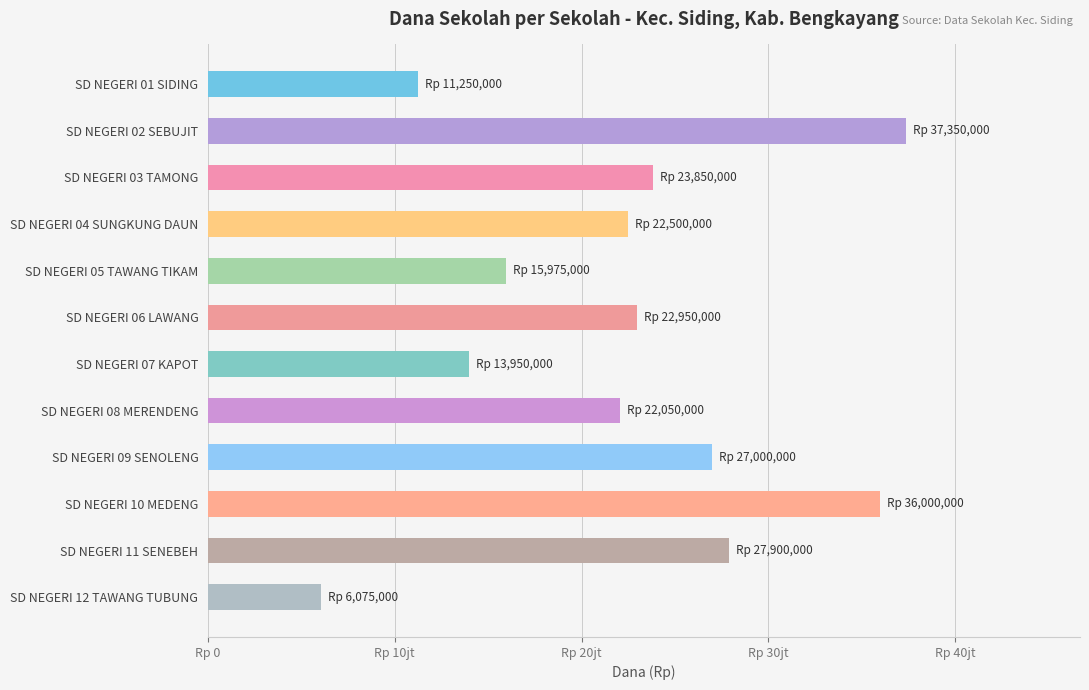

Rank the categories by value from highest to lowest.

SD NEGERI 02 SEBUJIT, SD NEGERI 10 MEDENG, SD NEGERI 11 SENEBEH, SD NEGERI 09 SENOLENG, SD NEGERI 03 TAMONG, SD NEGERI 06 LAWANG, SD NEGERI 04 SUNGKUNG DAUN, SD NEGERI 08 MERENDENG, SD NEGERI 05 TAWANG TIKAM, SD NEGERI 07 KAPOT, SD NEGERI 01 SIDING, SD NEGERI 12 TAWANG TUBUNG